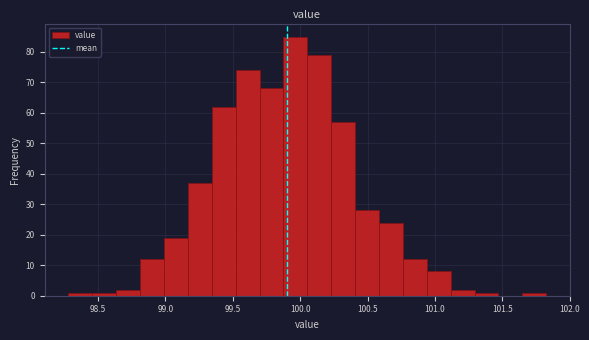

Around what value on the x-axis is the tallest bar? Give the approximate position of its centre, as read against the axis.

99.95